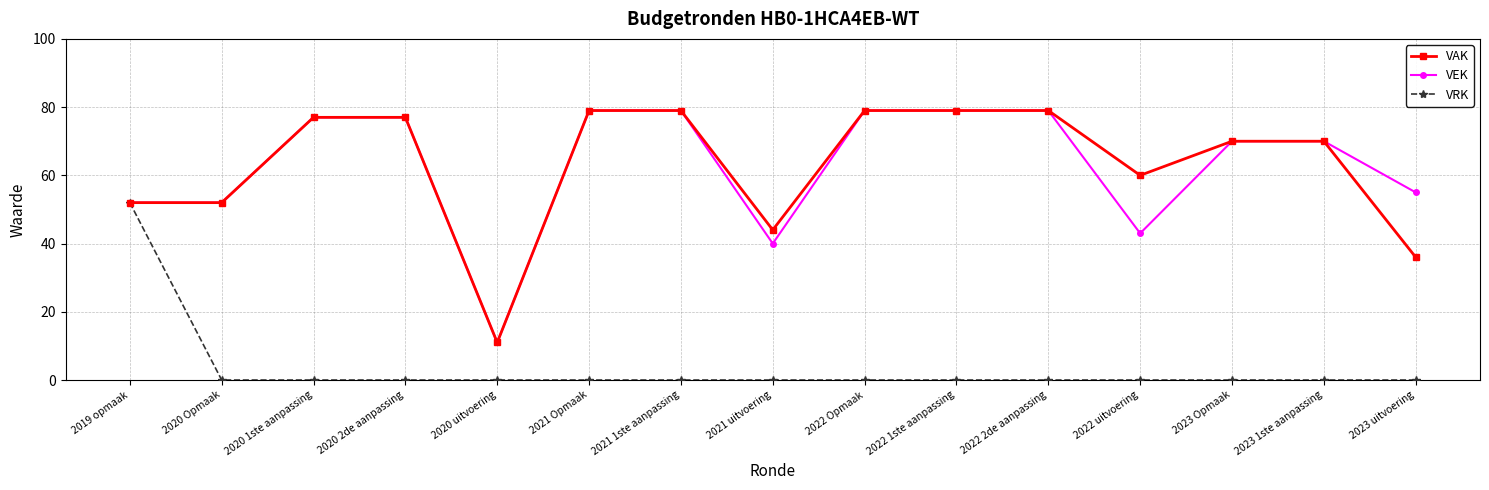

What is the maximum value shown in the chart?

79